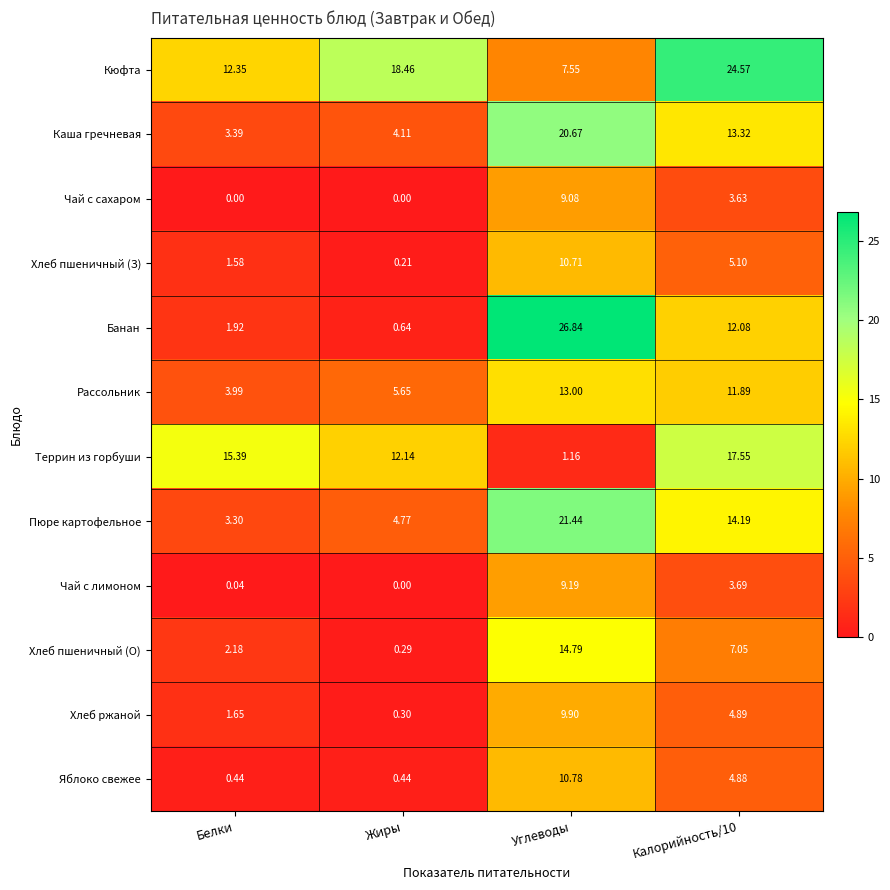

Between Белки and Жиры, which series saw the biggest shift?

Кюфта